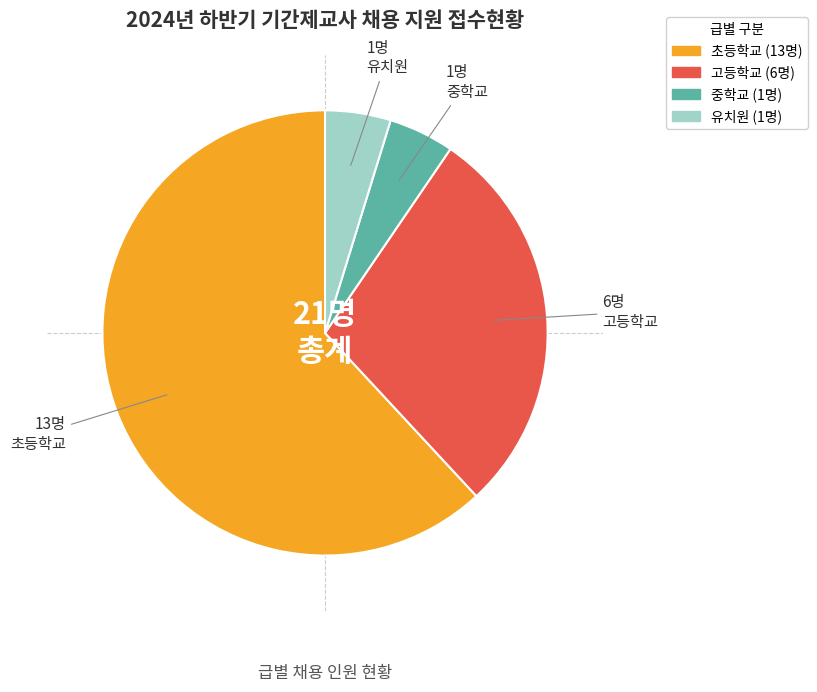

Which category has the biggest portion of the pie?

초등학교